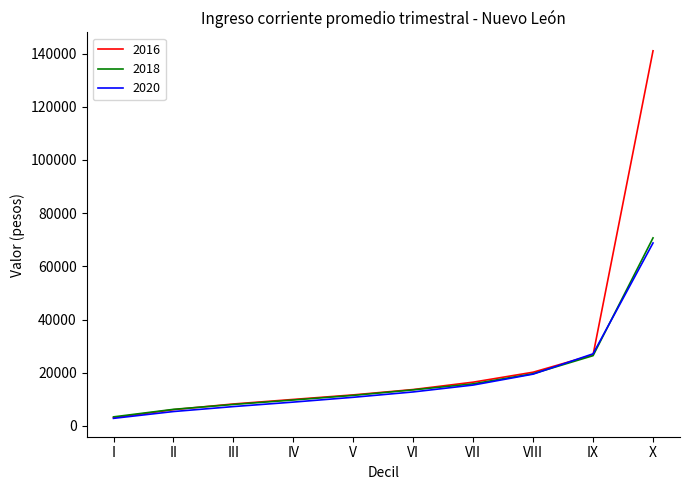

What are all the series names shown in the legend?

2016, 2018, 2020